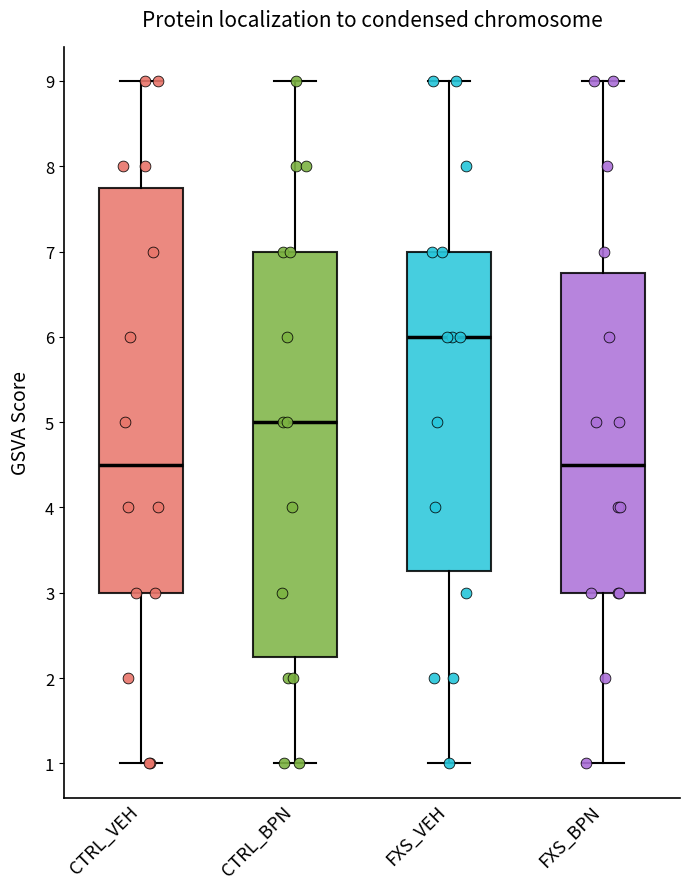

Where does the lower whisker of the box for CTRL_VEH end on the y-axis? The values are not printed on the chart, so give them approximately, as read against the axis.

1.0